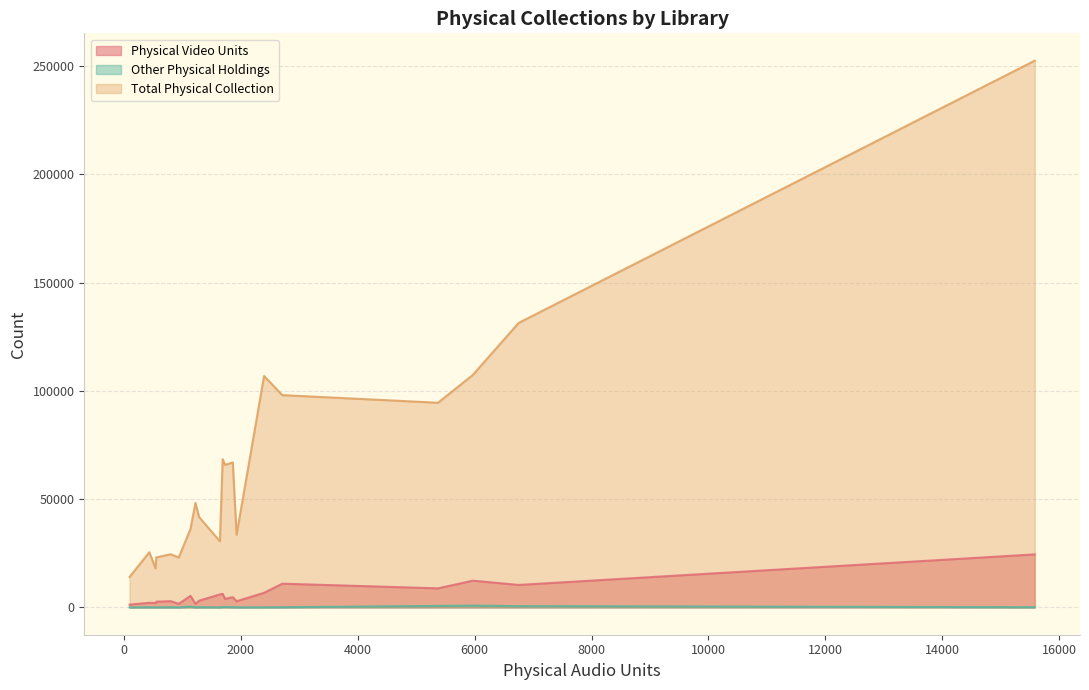

Which series changed the most between Barrington and Jamestown?

Total Physical Collection